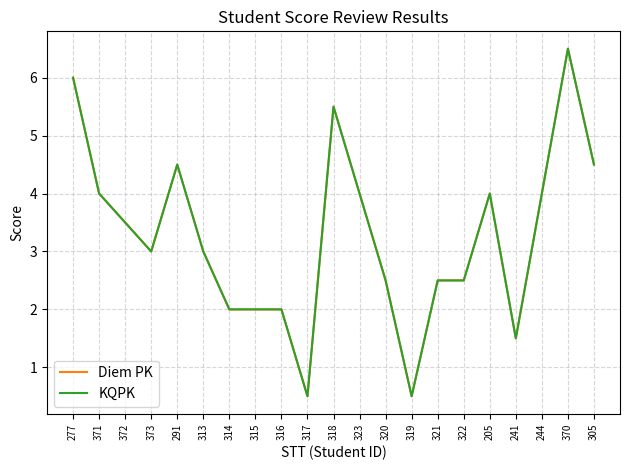

True or false: KQPK and Diem PK intersect in this chart.

False